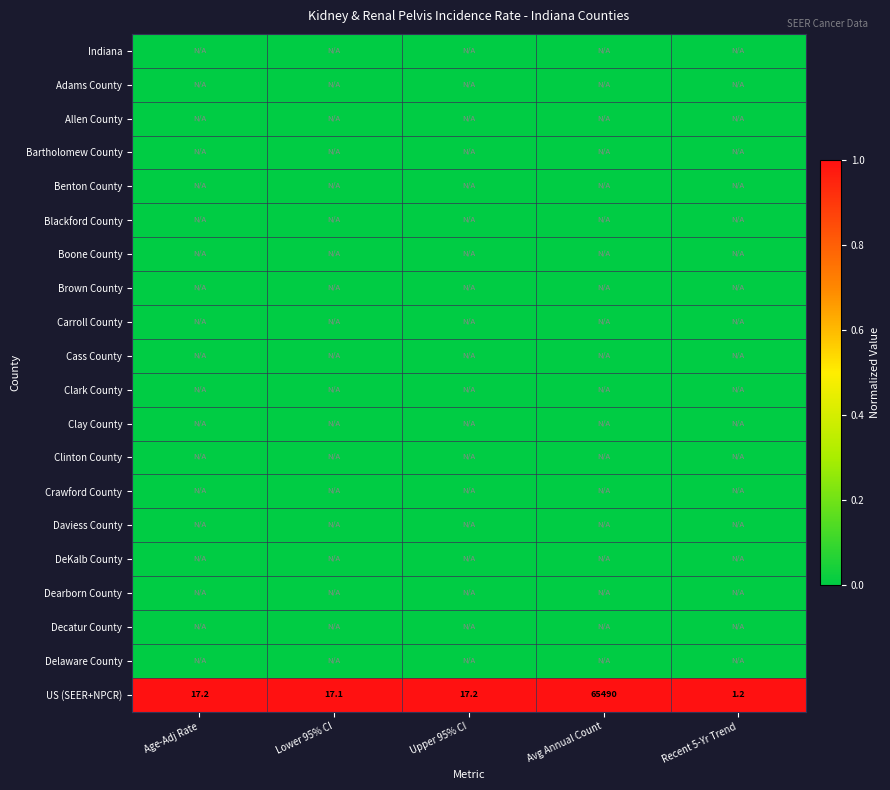

The US (SEER+NPCR) series shows 65490.0 at Avg Annual Count. True or false?

True